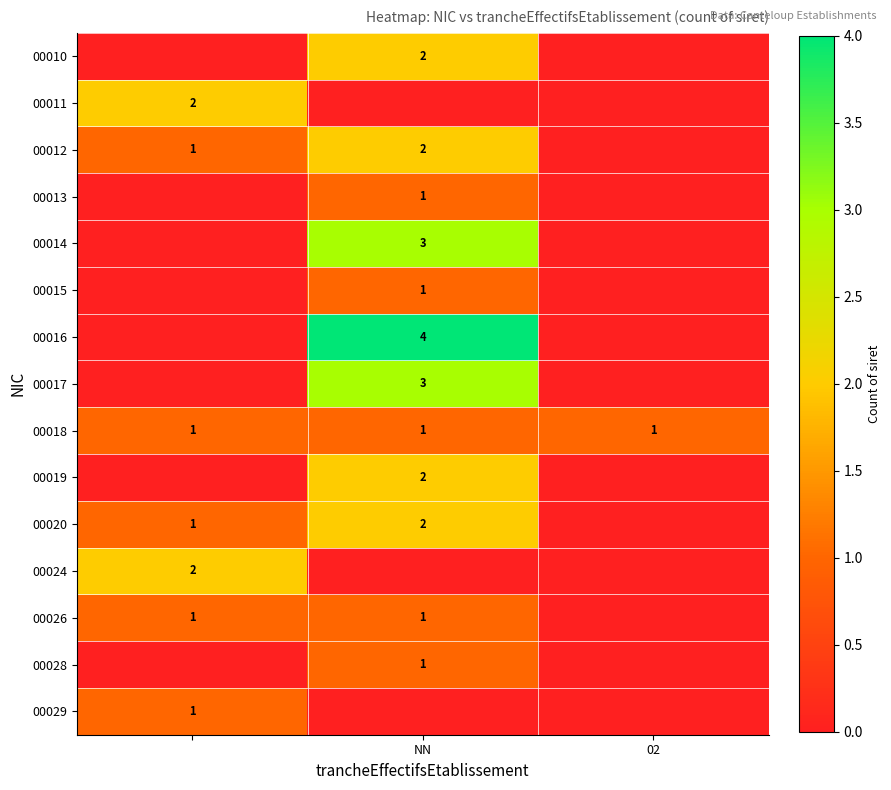

The value of 00013 at NN is 1. True or false?

True